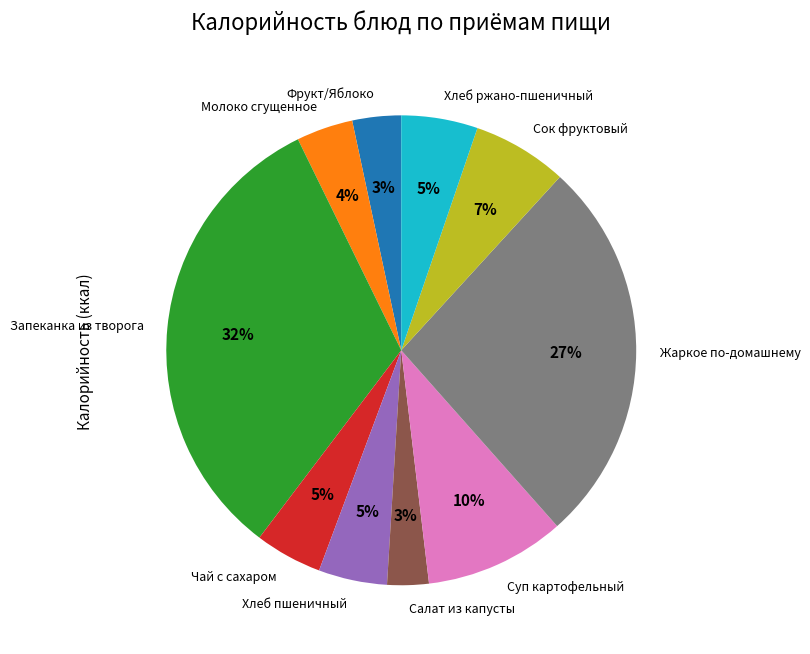

Which slice is the largest?

Запеканка из творога